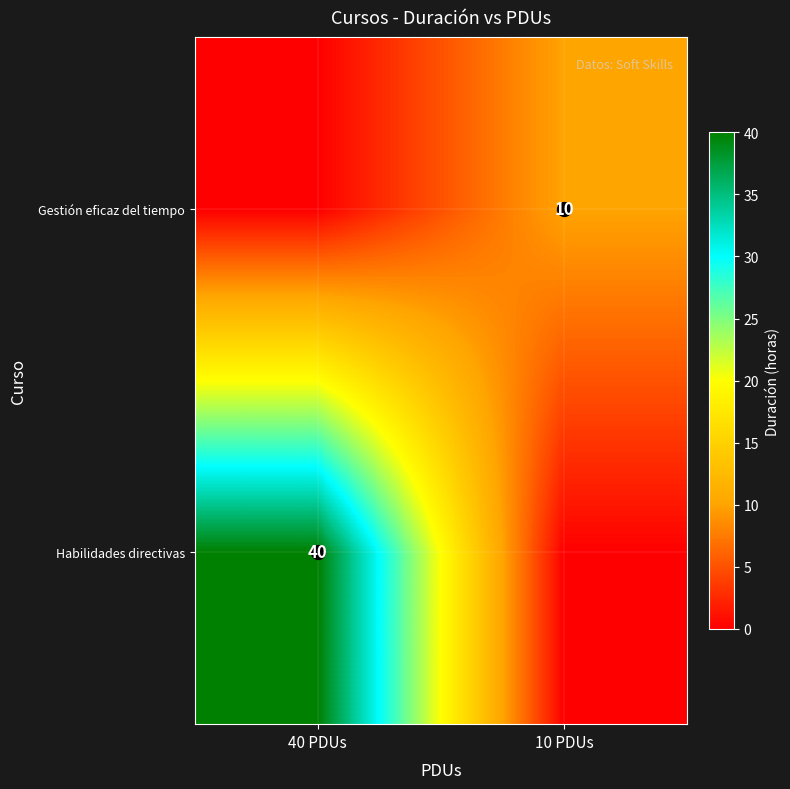

True or false: Habilidades directivas has a value of 40 at 40 PDUs.

True